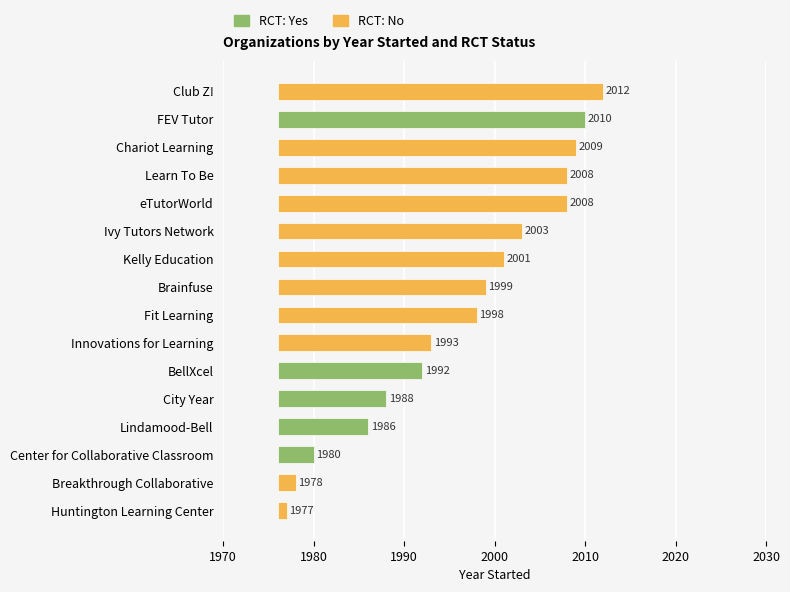

Are the bars horizontal?

Yes